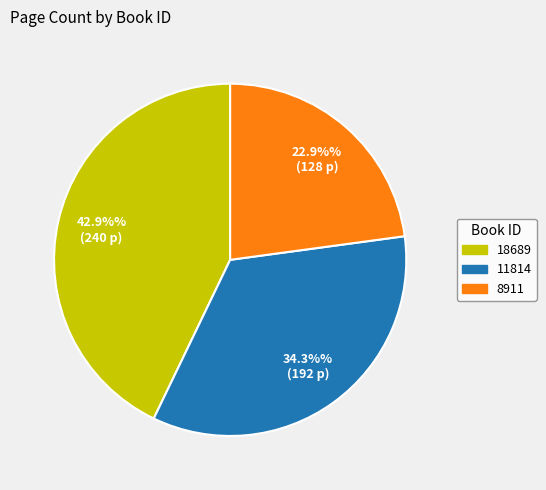

How many slices are in this pie chart?

3